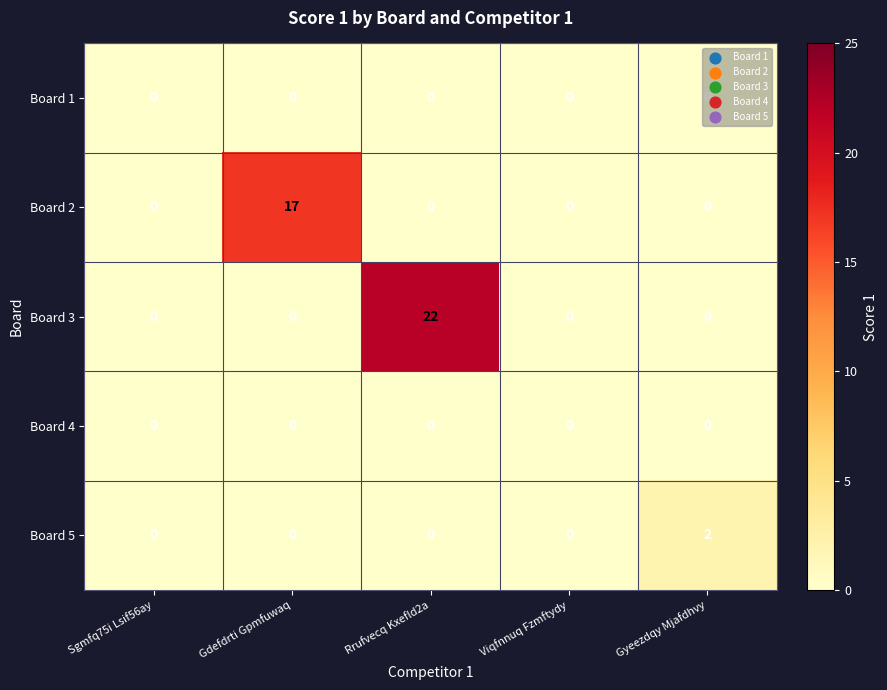

At how many categories does at least one series exceed 20?

1